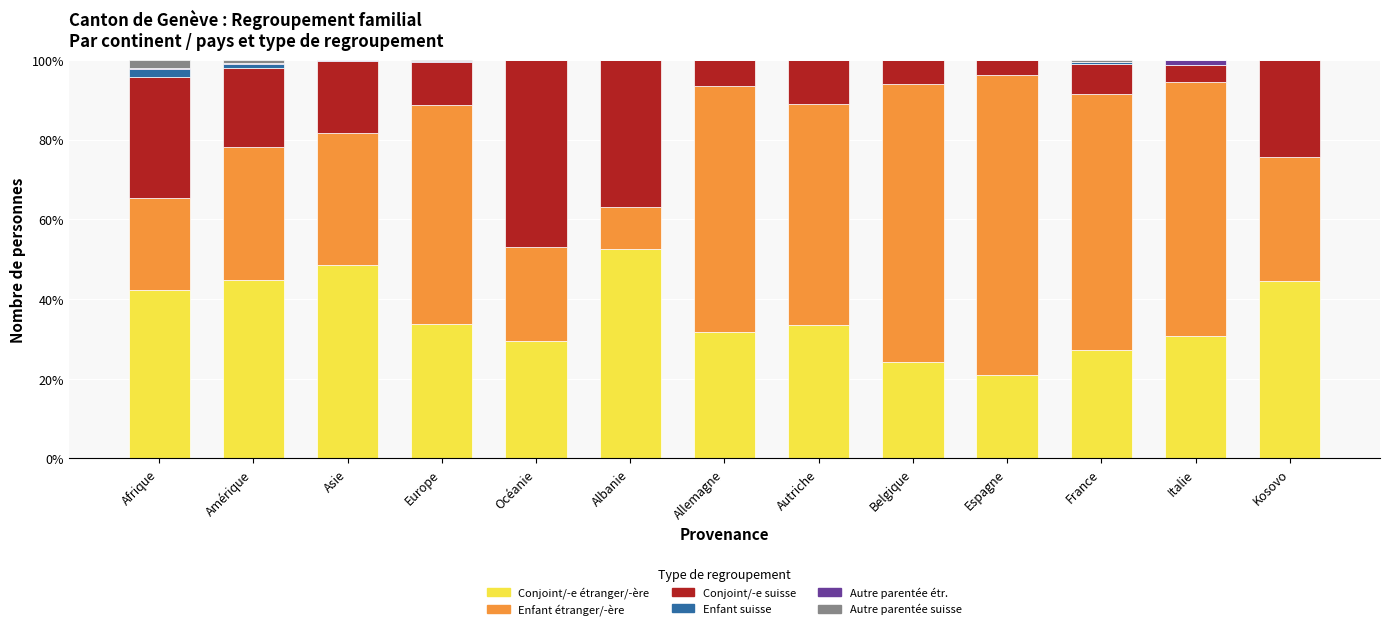

What is the label of the 13th bar from the left?

Kosovo